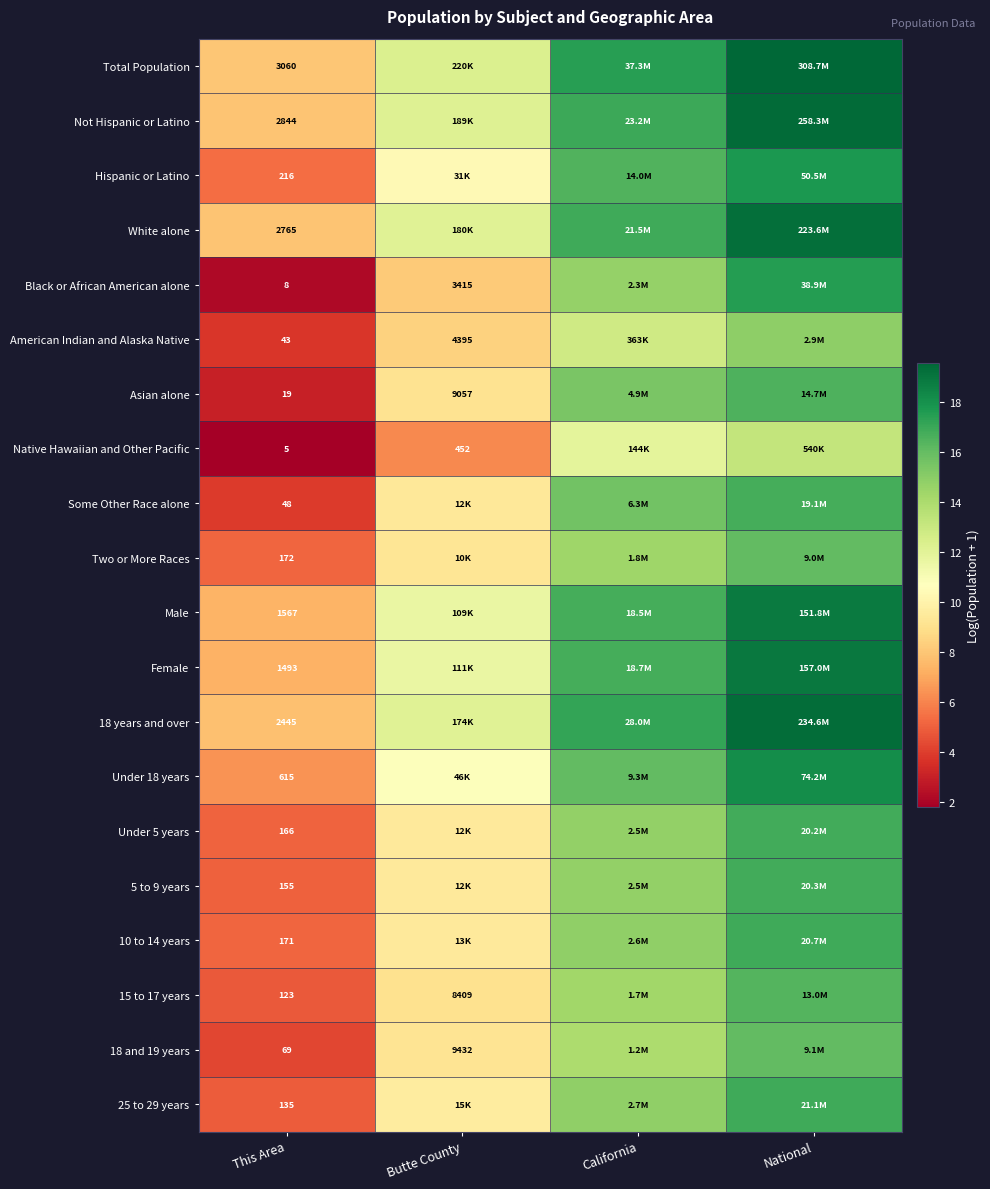

What is the average value of the 15 to 17 years series?

11.1